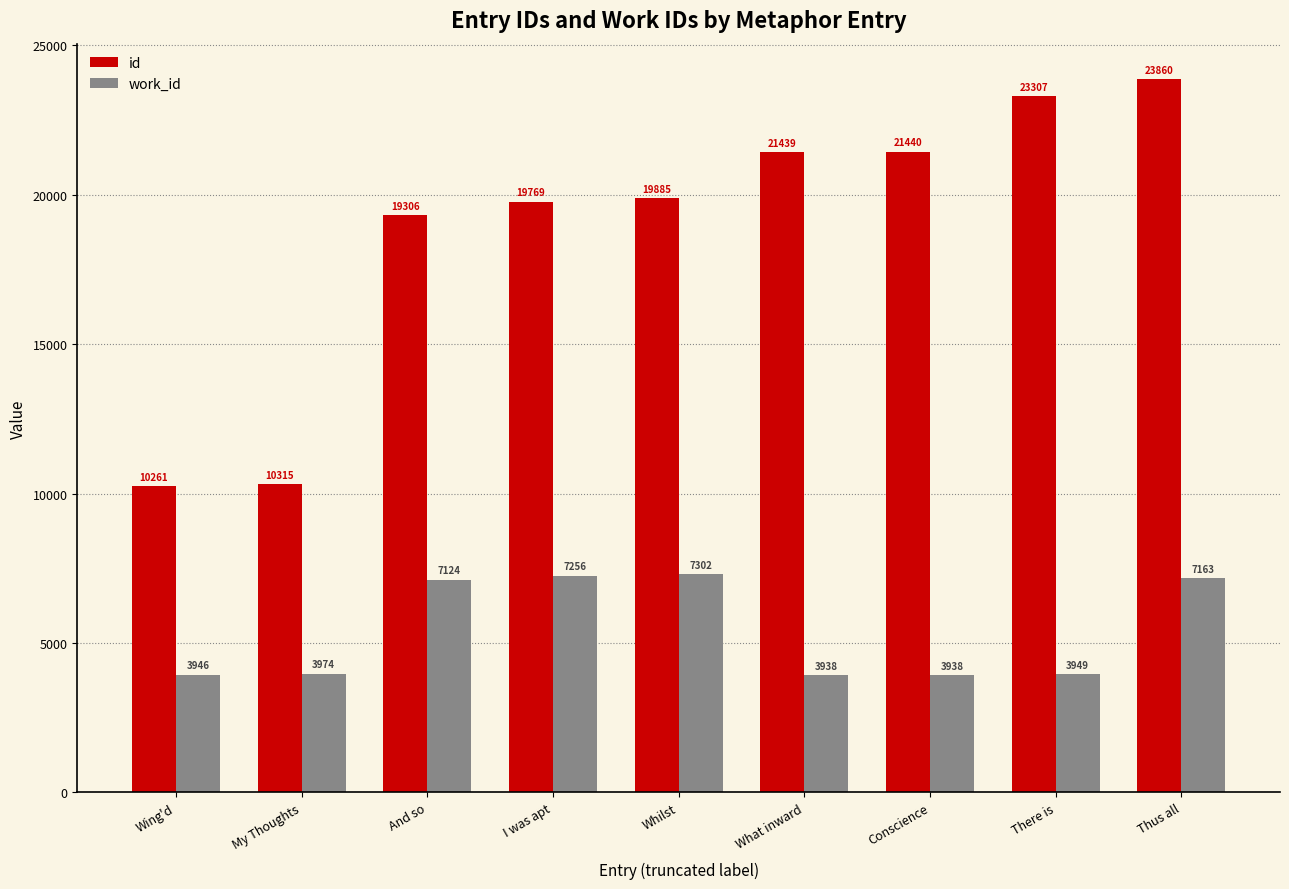

Rank the series by their average value, from lowest to highest.

work_id, id